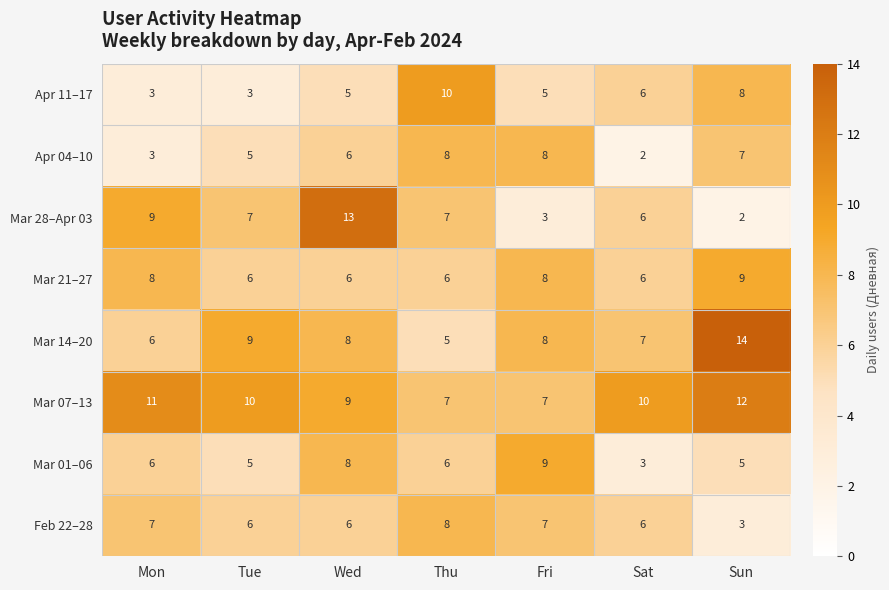

What value does the Feb 22–28 series have at Tue?

6